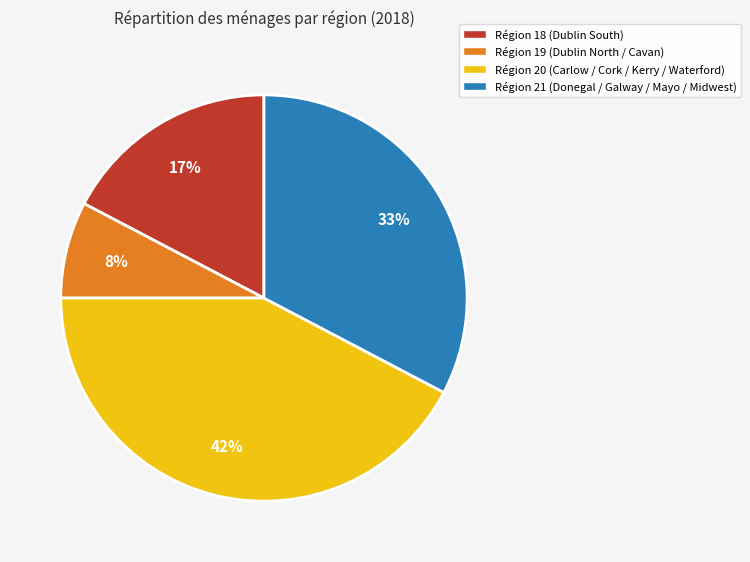

Is there a majority slice in this chart?

No